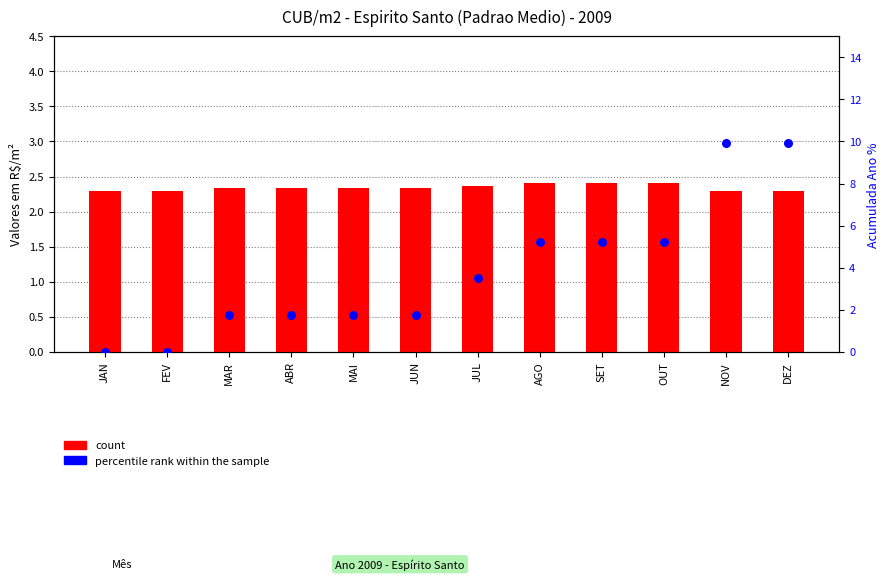

Is the value of count at JUL greater than the value of percentile rank within the sample at JUL?

No